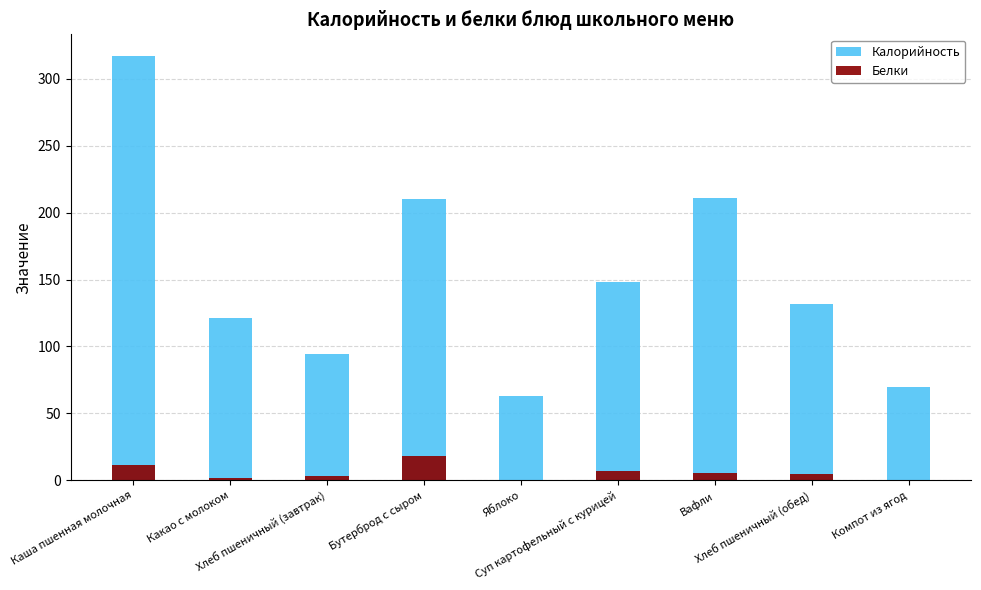

Is it true that Калорийность equals 121.6 at Какао с молоком?

True